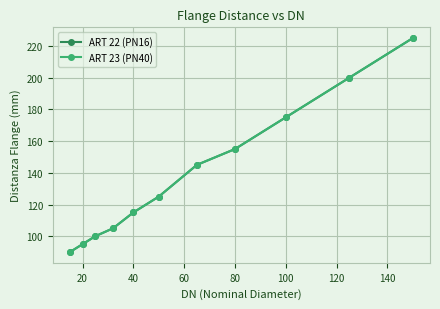

True or false: ART 23 (PN40) and ART 22 (PN16) cross at least once.

False